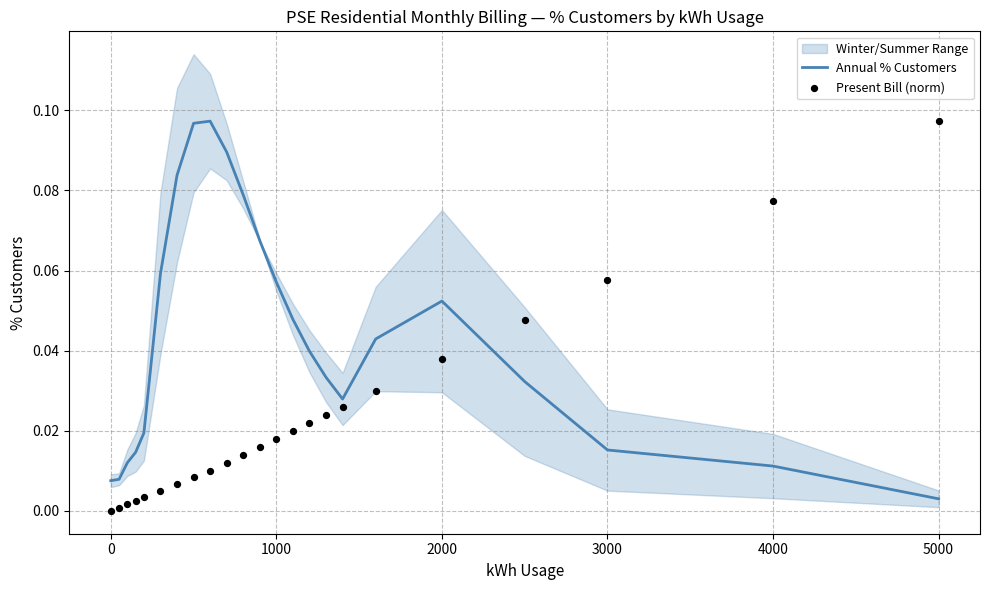

Which series reaches the maximum Y coordinate?

Annual % Customers